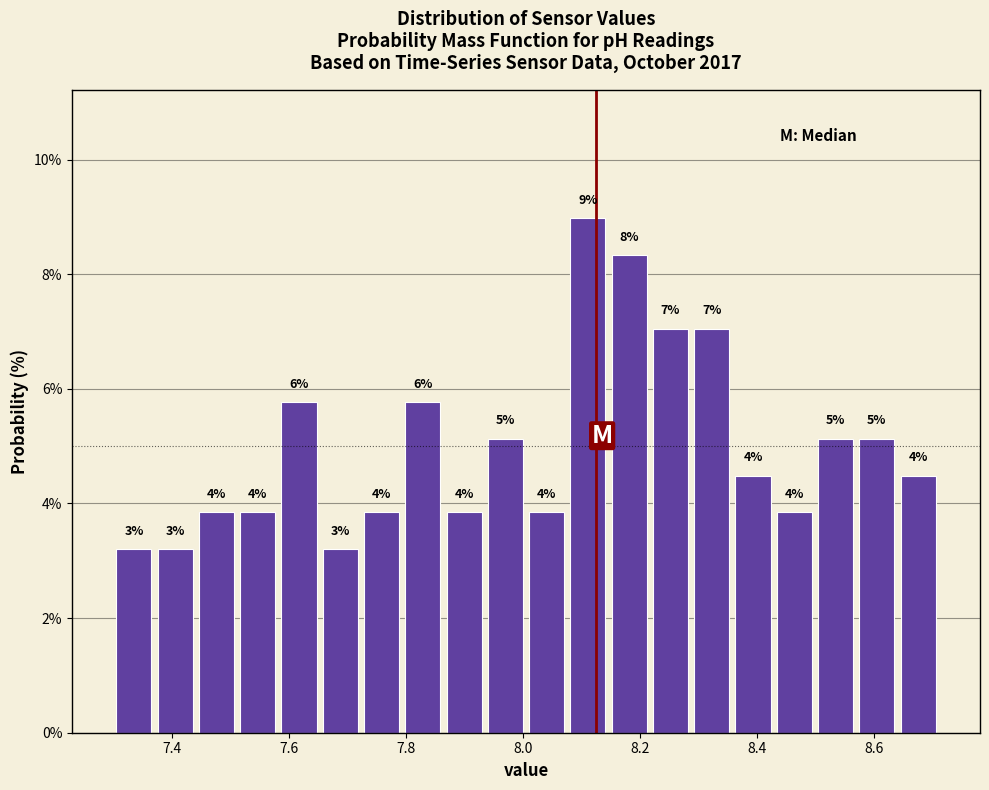

Read against the x-axis, roughly where is the centre of the tallest bar?

8.12